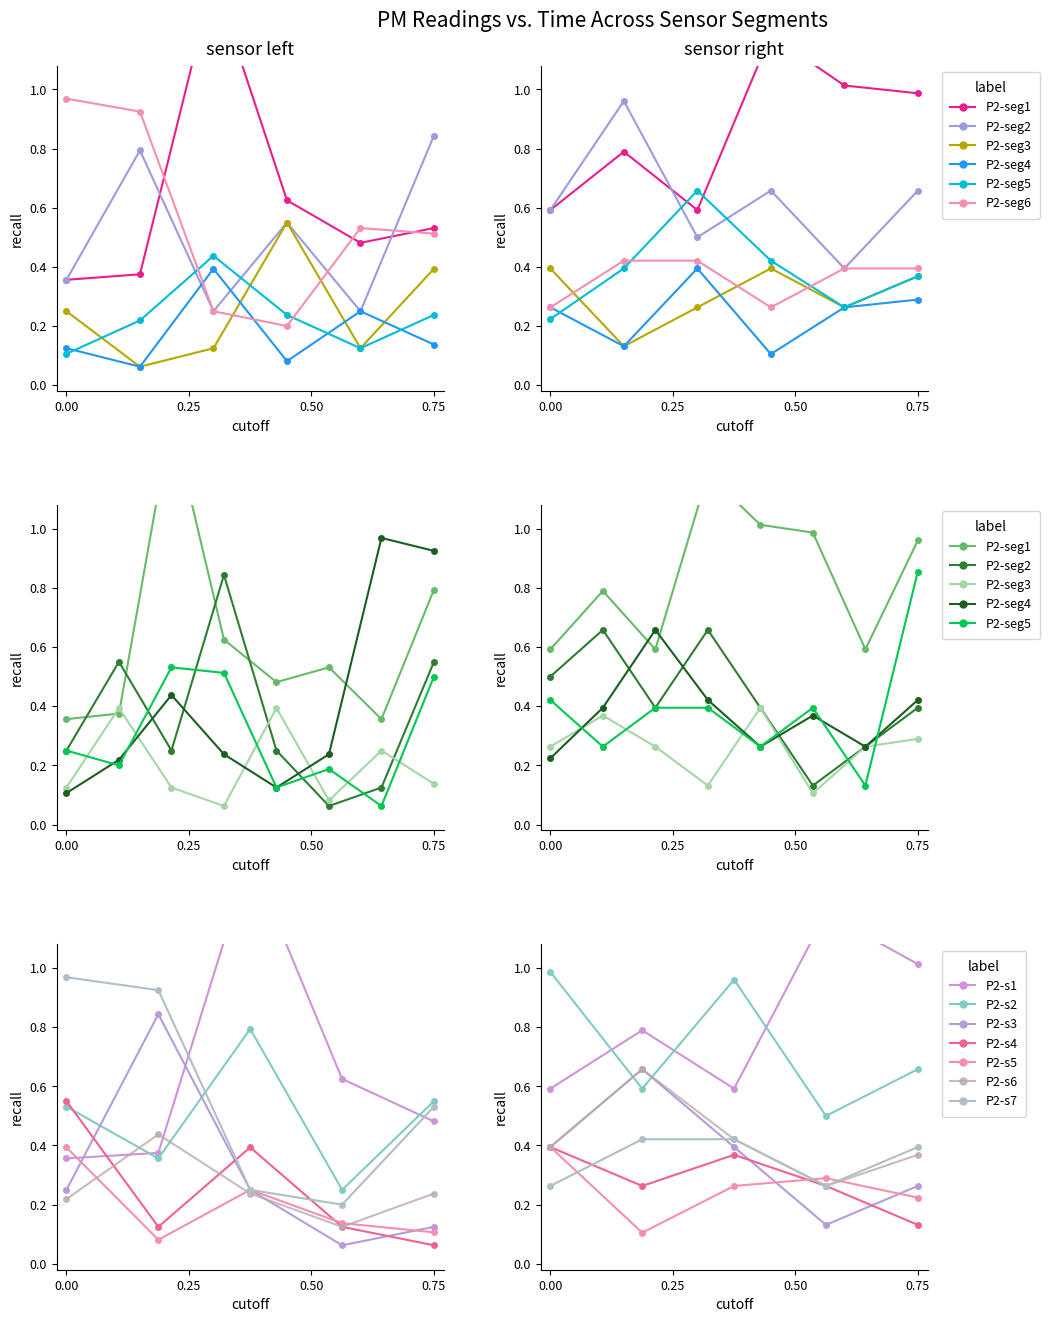

The P2 series shows 0.2 at 33. True or false?

True